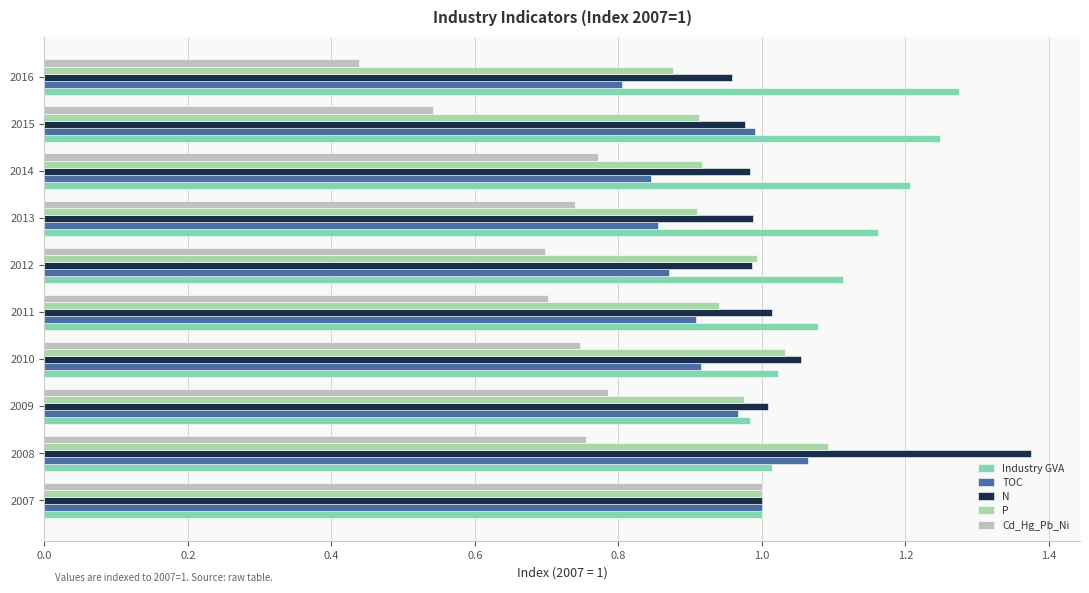

True or false: Industry GVA has a value of 2.0 at 2014.

False